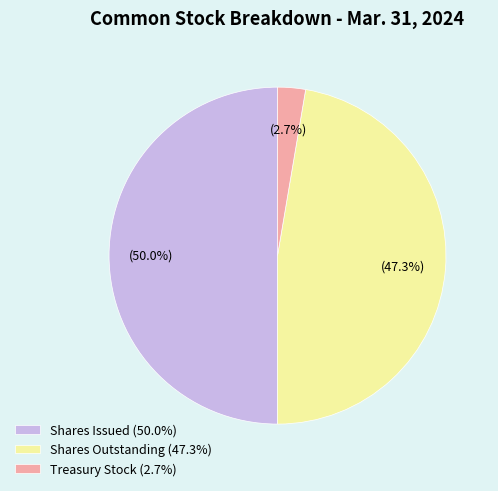

To the nearest percent, what is the difference between the Treasury Stock and Shares Outstanding slice percentages?

45%